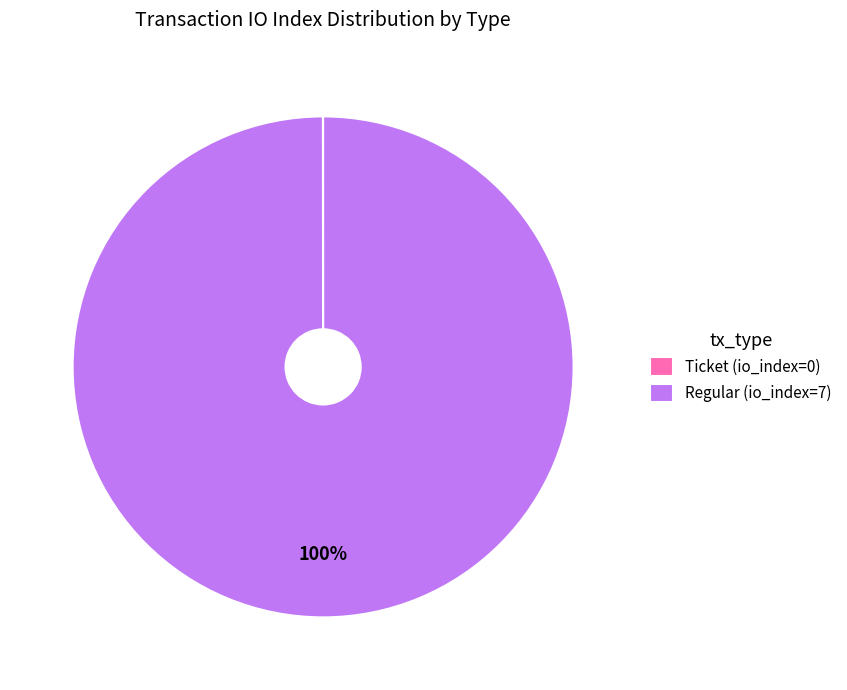

Which category has the biggest portion of the pie?

Regular (io_index=7)